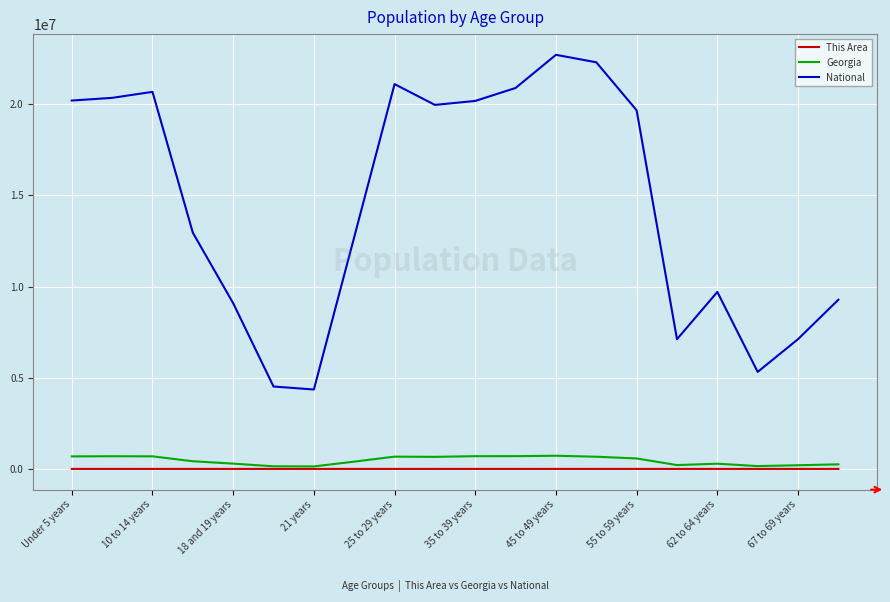

True or false: Georgia and National intersect in this chart.

False